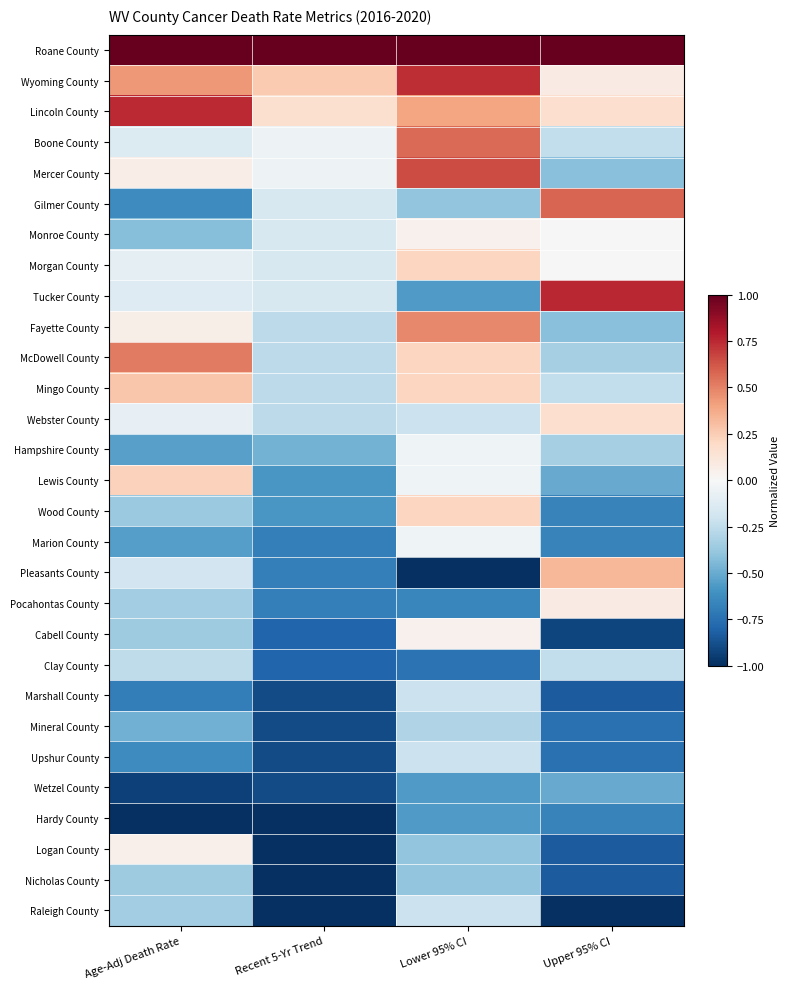

What is the smallest value displayed?

-1.0